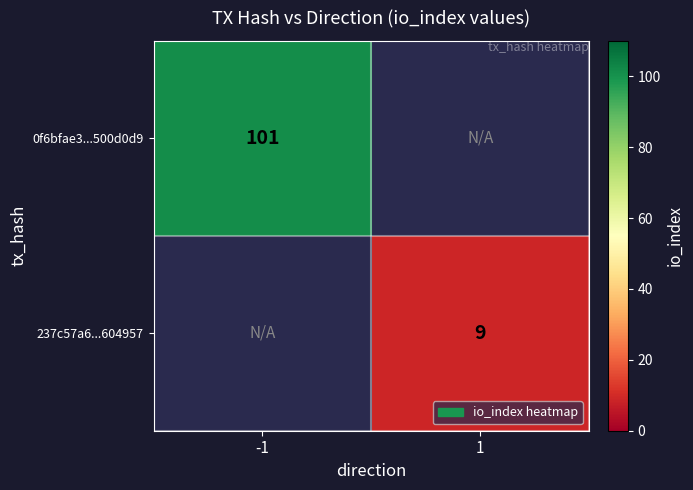

What is the greatest value displayed?

101.0